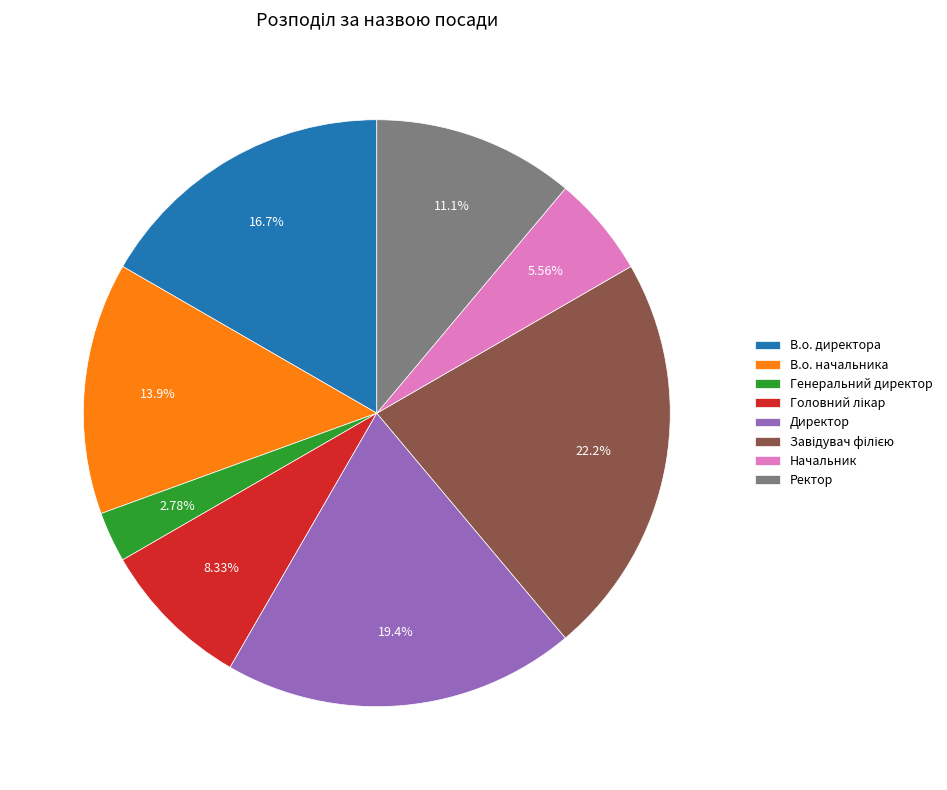

Between Начальник and В.о. директора, which is larger?

В.о. директора